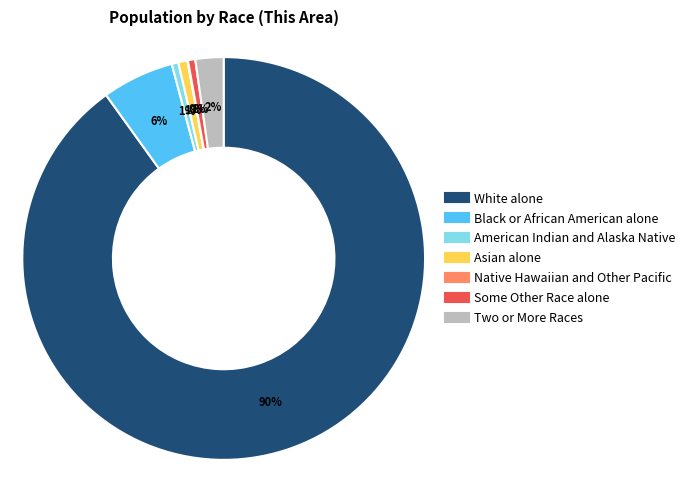

To the nearest percent, what is the average slice percentage?

14%